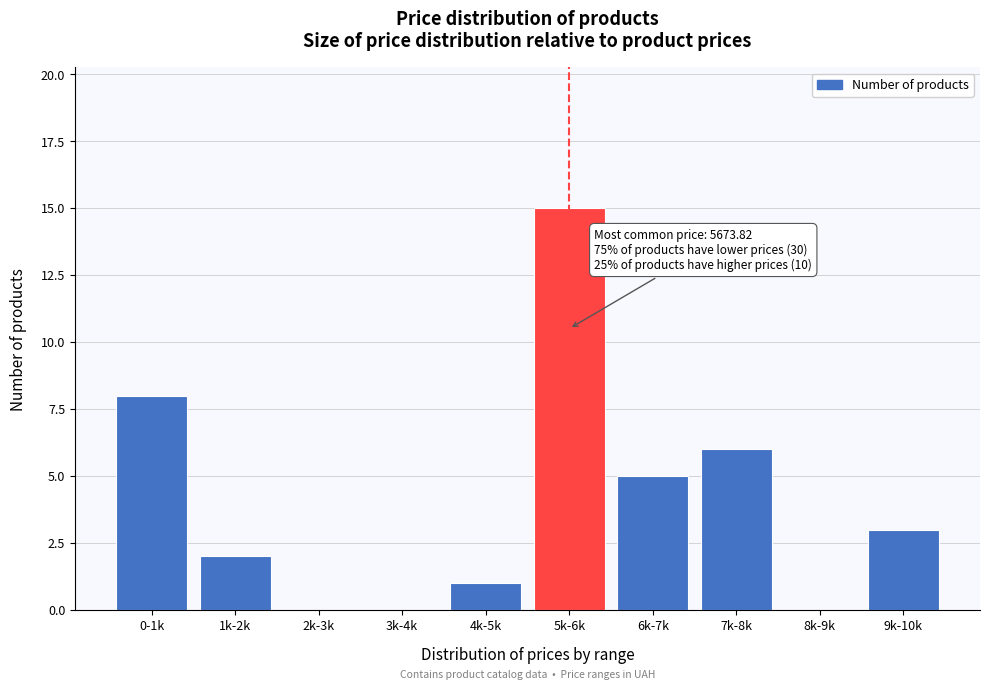

Reading left to right, what are all the values shown in this chart?

0-1k=8	1k-2k=2	2k-3k=0	3k-4k=0	4k-5k=1	5k-6k=15	6k-7k=5	7k-8k=6	8k-9k=0	9k-10k=3